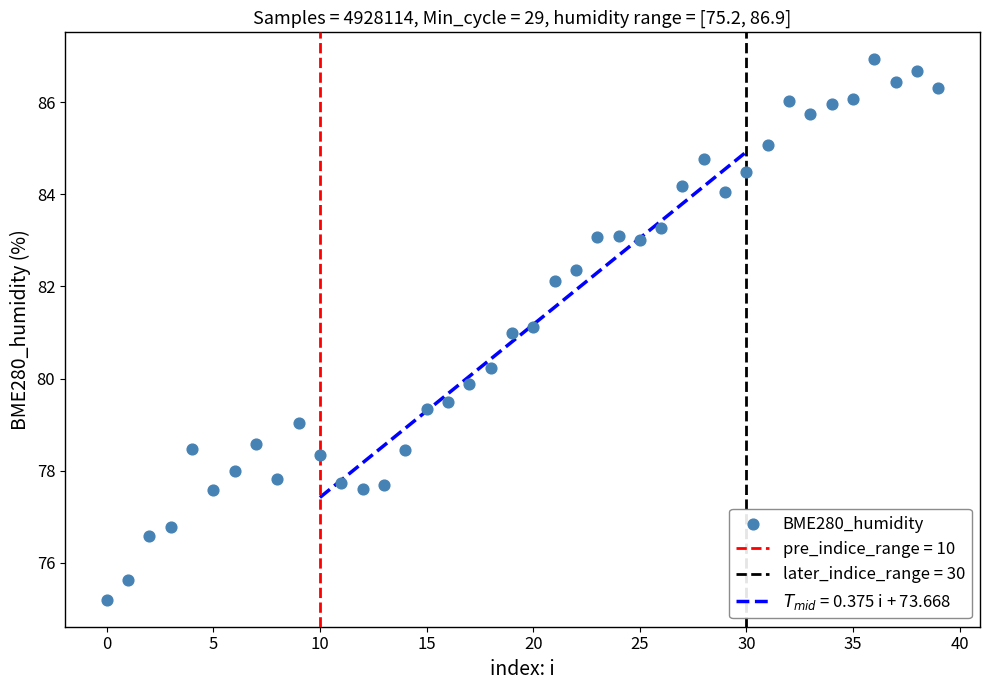

What is the range of Y values (max minus min)?

11.7